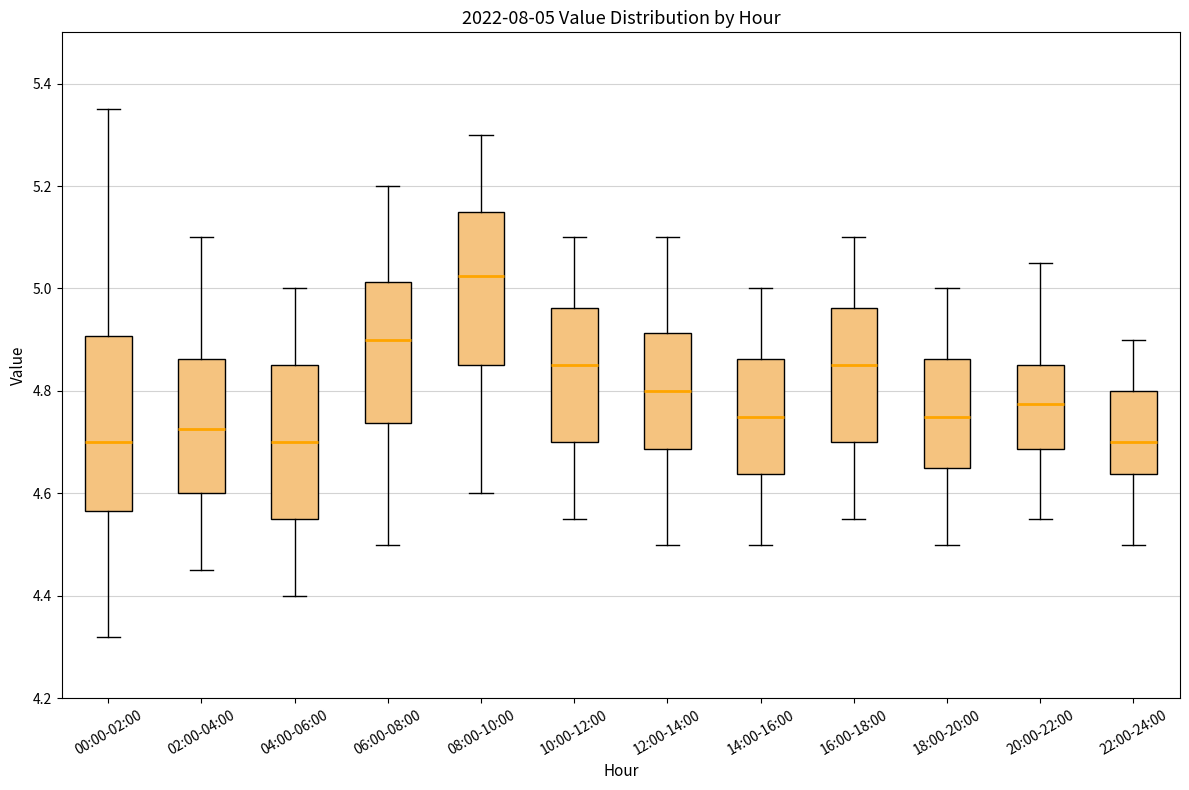

Which box has the highest median line?

08:00-10:00